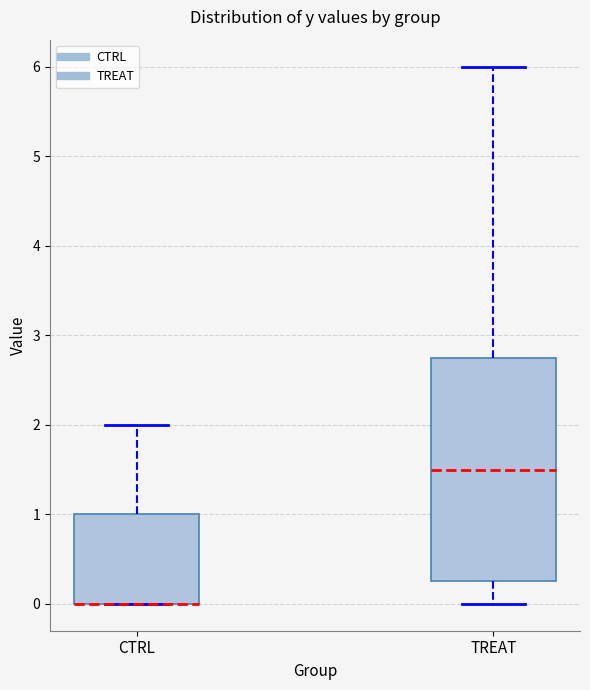

Comparing the boxes themselves (not the whiskers), which one is the tallest?

TREAT